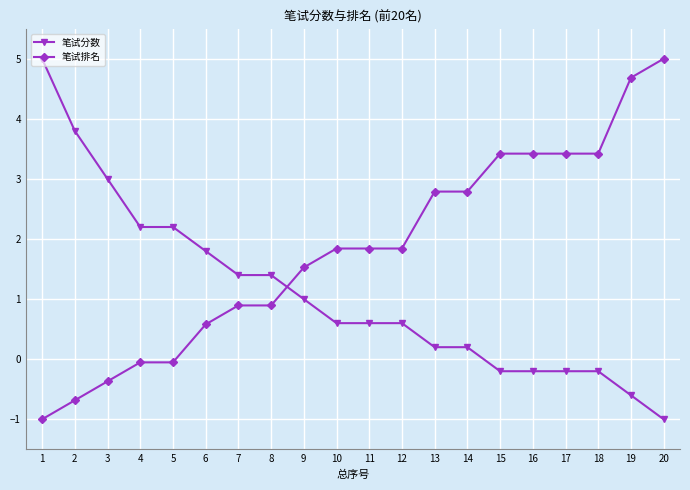

What is the approximate value of 笔试排名 at 15?

3.4